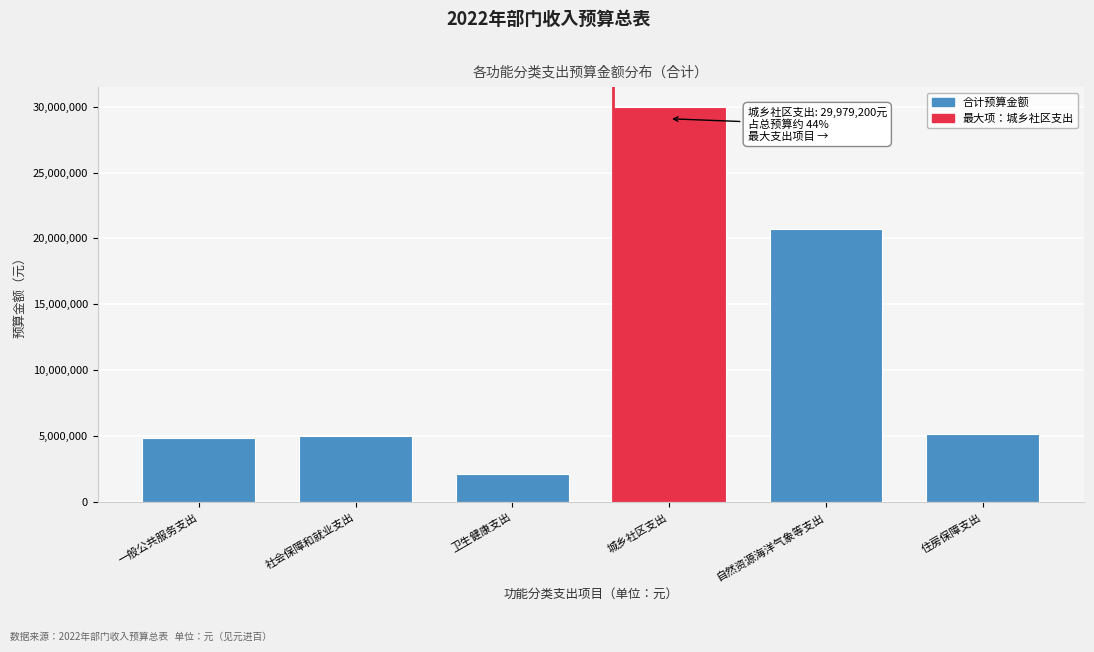

What is the maximum value shown in the chart?

29979200